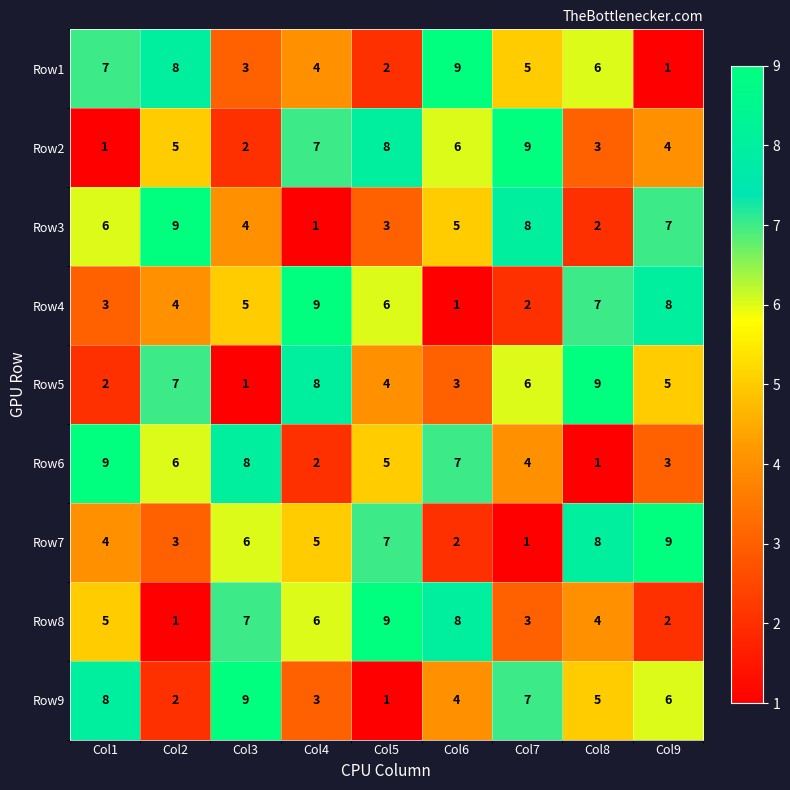

What is the difference between the Row9 values at Col2 and Col9?

4